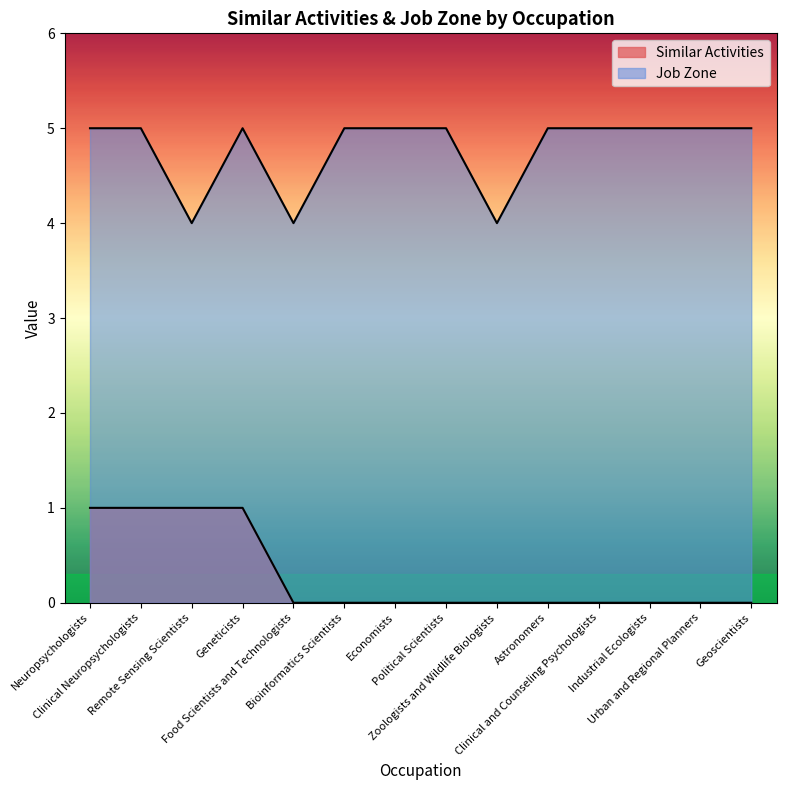

At how many categories does at least one series exceed 2?

14